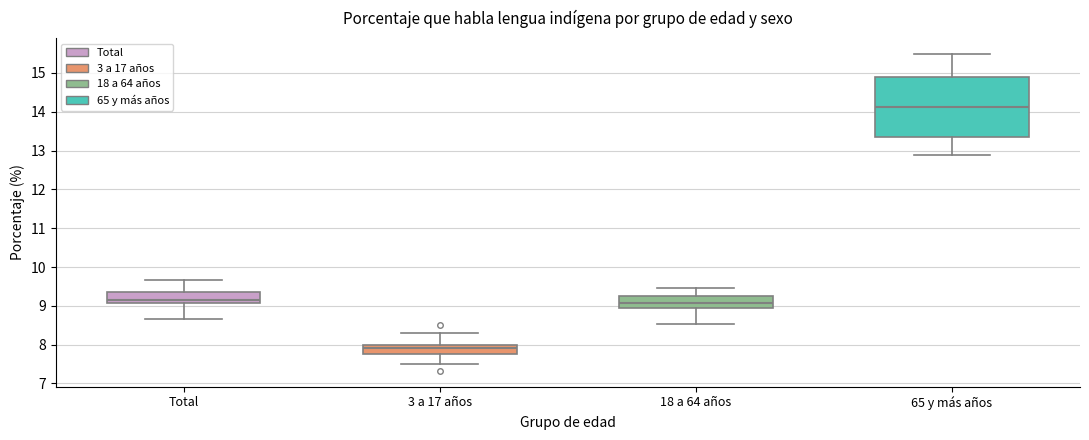

Which box's median line is the lowest?

3 a 17 años